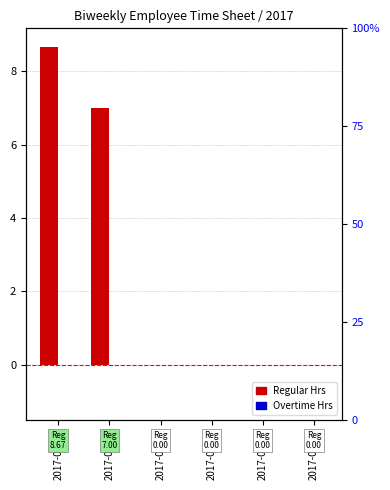

Rank the series at 2017-01-07 from lowest to highest value.

Regular Hrs, Overtime Hrs